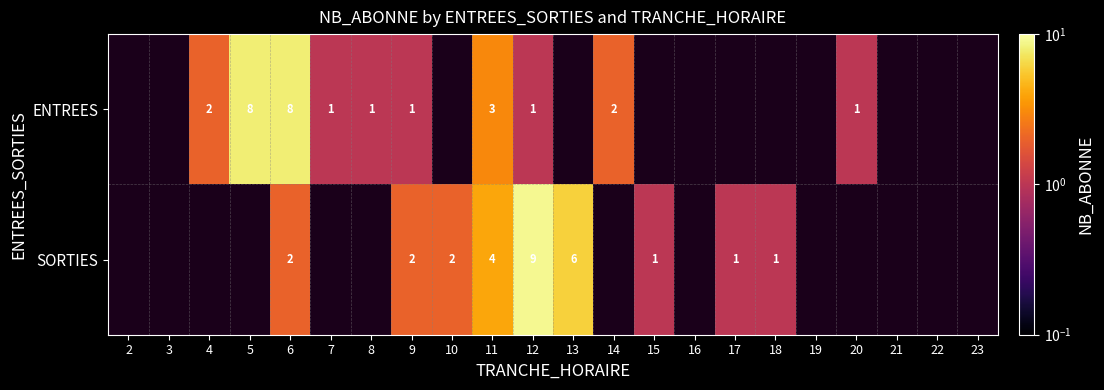

True or false: ENTREES has a value of 8 at 6.

True